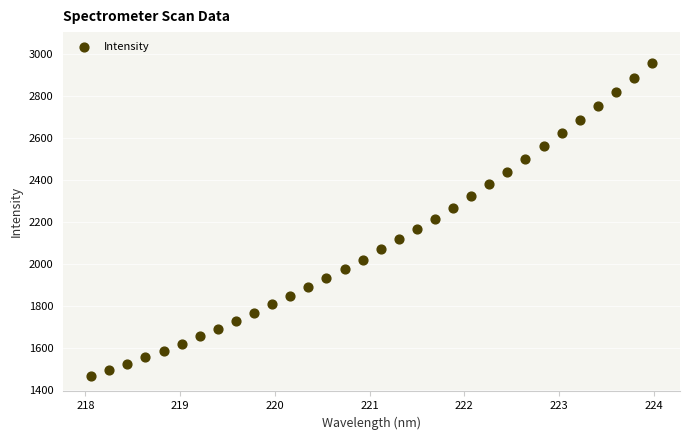

What is the range of Y values (max minus min)?

1488.9